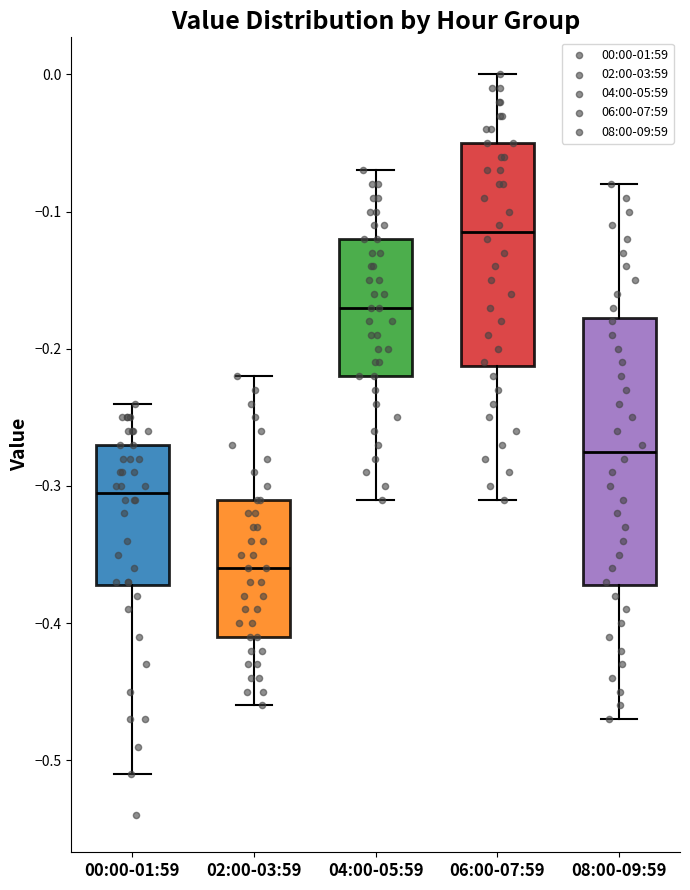

Reading left to right, read every box against the y-axis: the position of its median line, the range the box covers, and the ends of its whiskers. The values are not printed on the chart, so give them approximately, as read against the axis.

00:00-01:59: median -0.30, box -0.37 to -0.27, whiskers -0.51 to -0.24
02:00-03:59: median -0.36, box -0.41 to -0.31, whiskers -0.46 to -0.22
04:00-05:59: median -0.17, box -0.22 to -0.12, whiskers -0.31 to -0.07
06:00-07:59: median -0.11, box -0.21 to -0.05, whiskers -0.31 to 0.00
08:00-09:59: median -0.27, box -0.37 to -0.18, whiskers -0.47 to -0.08